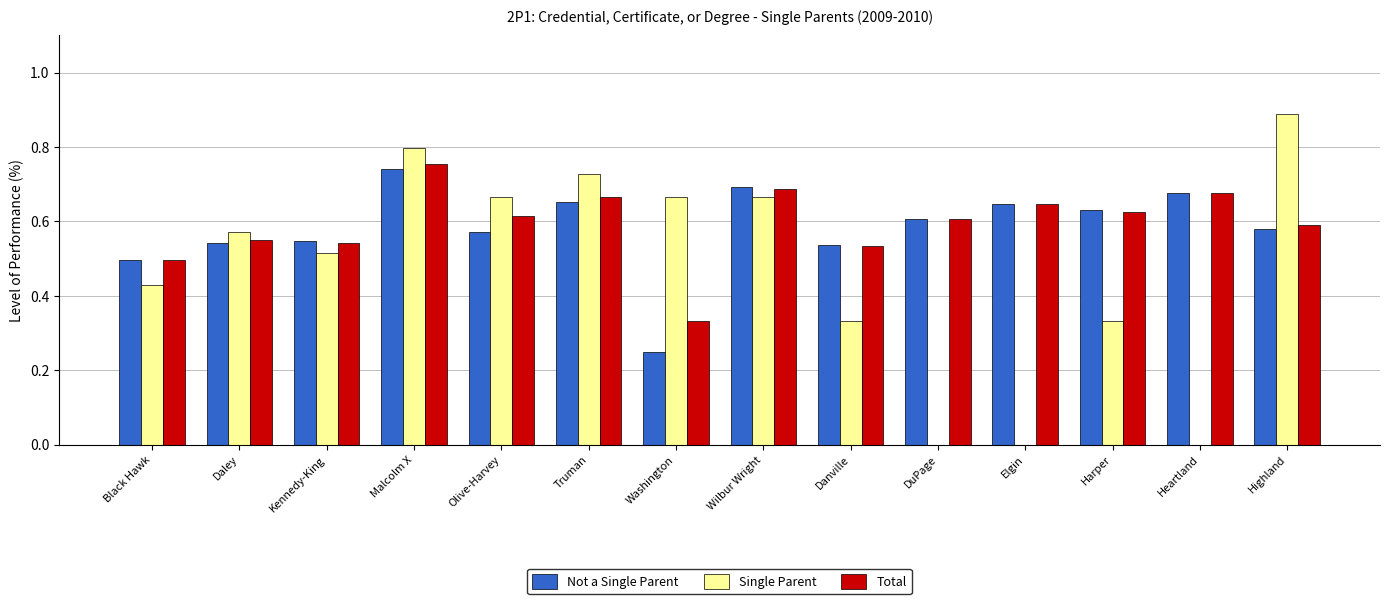

What is the sum of all Total values?

8.3